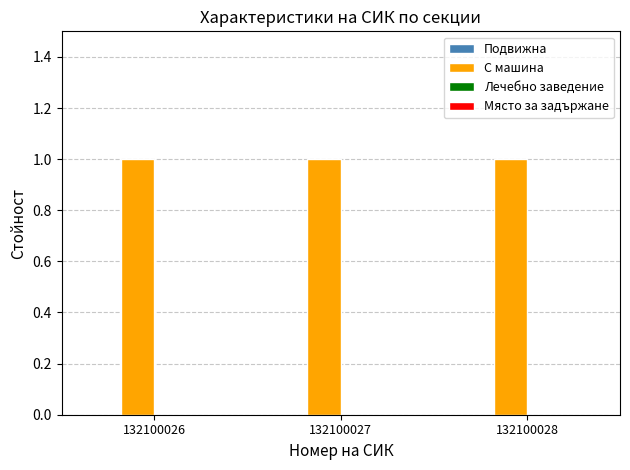

What is the value of the С машина bar at the 2nd from the left?

1